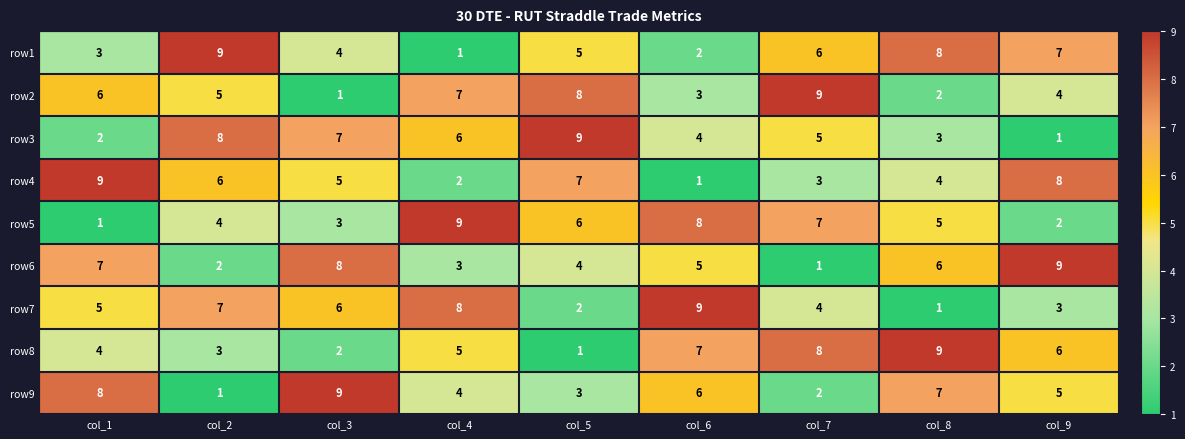

Which category has the highest value in the row6 series?

col_9